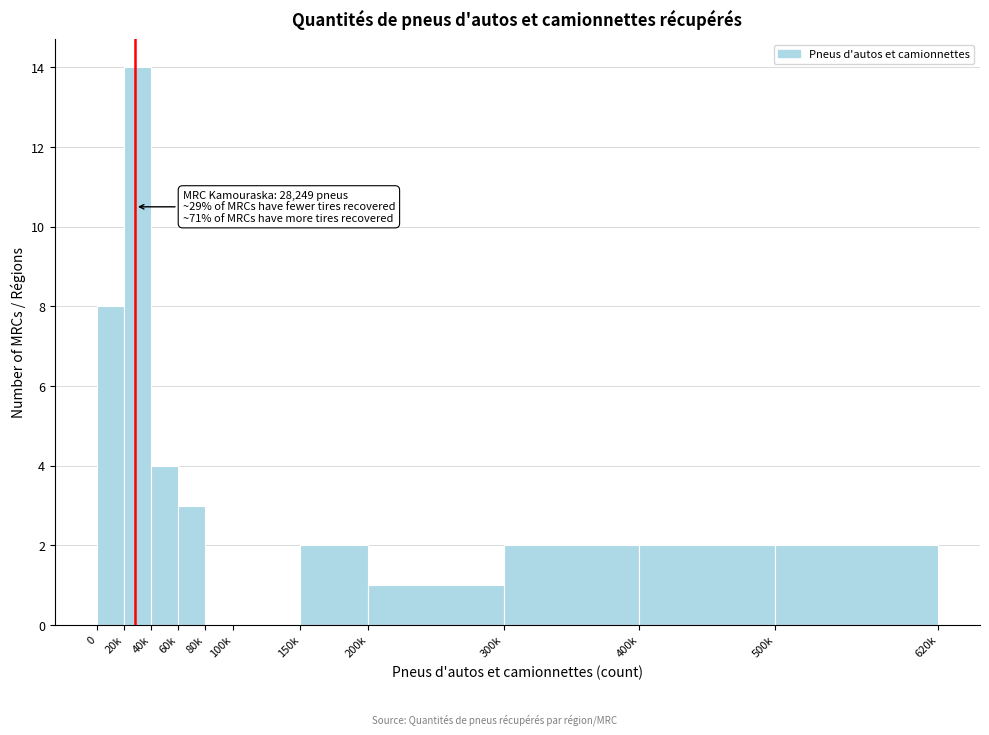

Reading right to left, list all the values displayed in this chart.

500k=2	400k=2	300k=2	200k=1	150k=2	100k=0	80k=0	60k=3	40k=4	20k=14	0=8